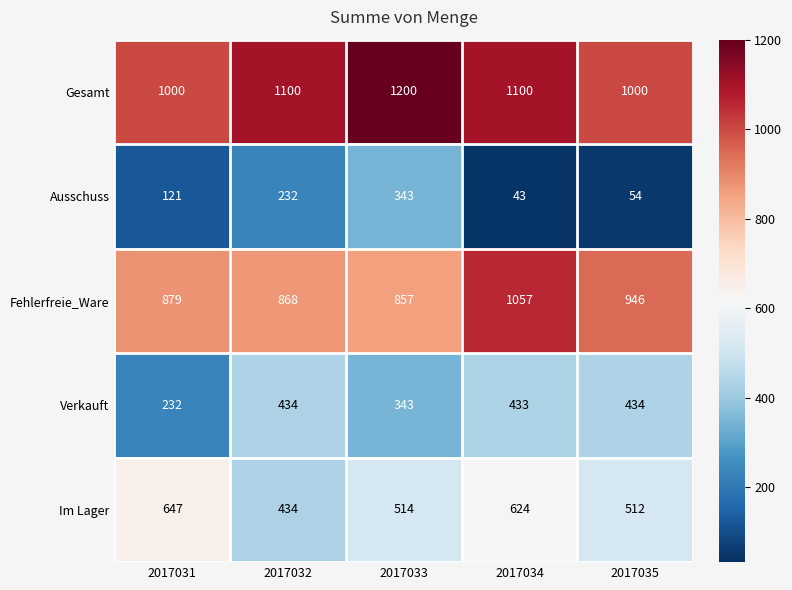

What is the maximum value shown in the chart?

1200